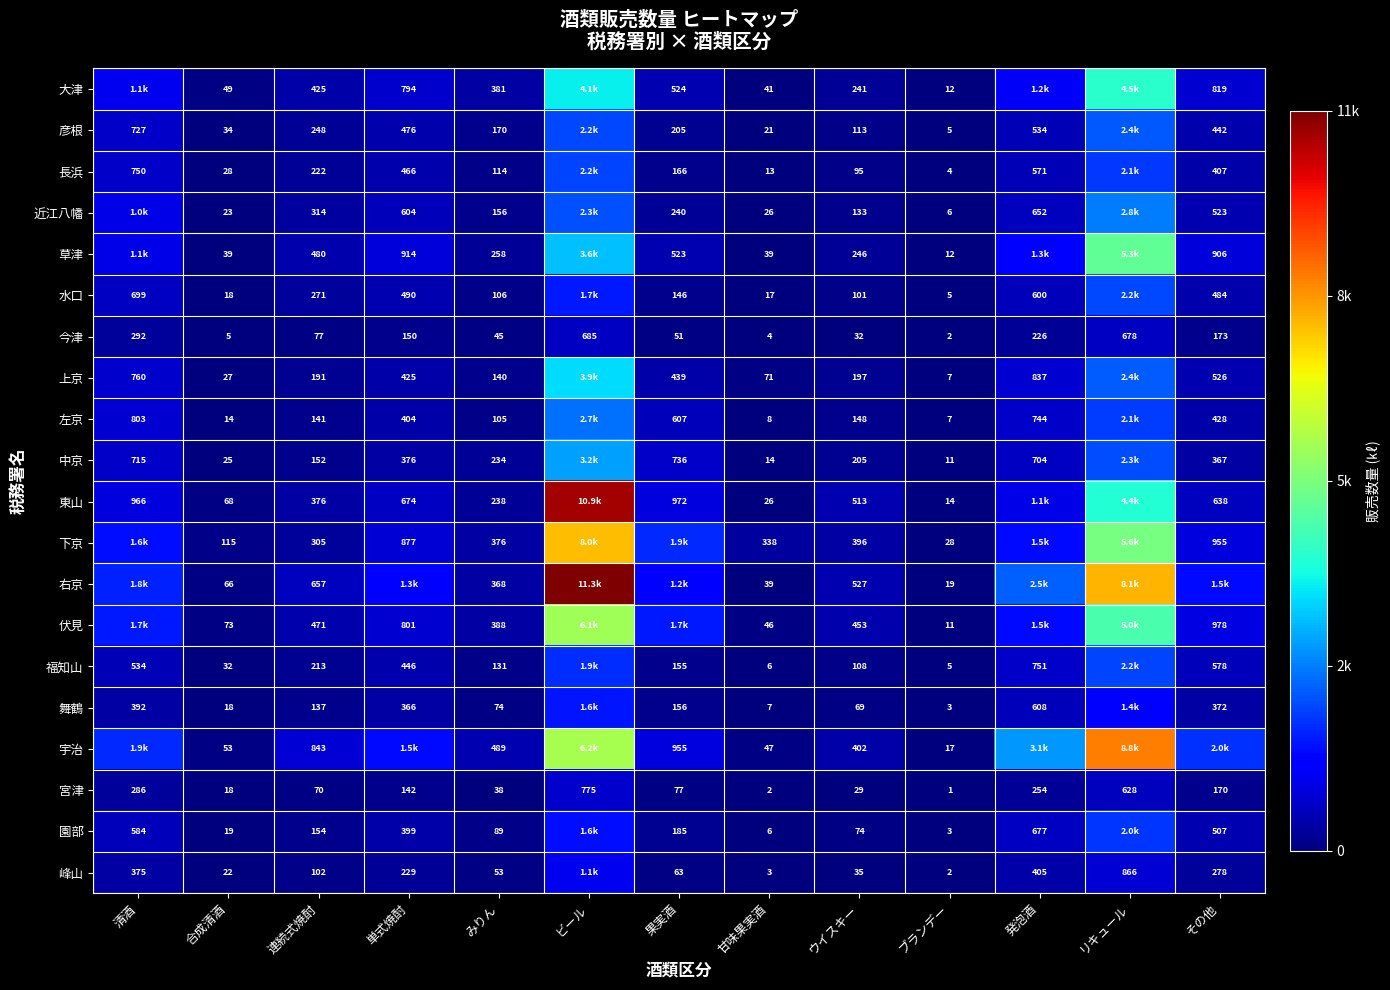

The value of 園部 at 果実酒 is 0.0. True or false?

False